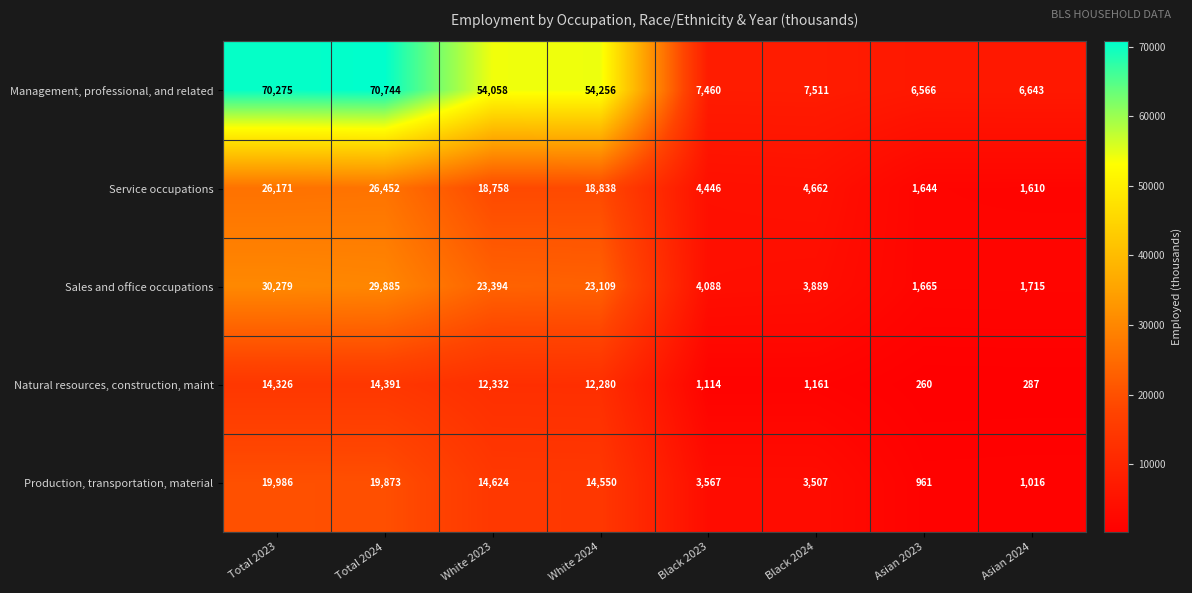

Count the number of data series in this chart.

5